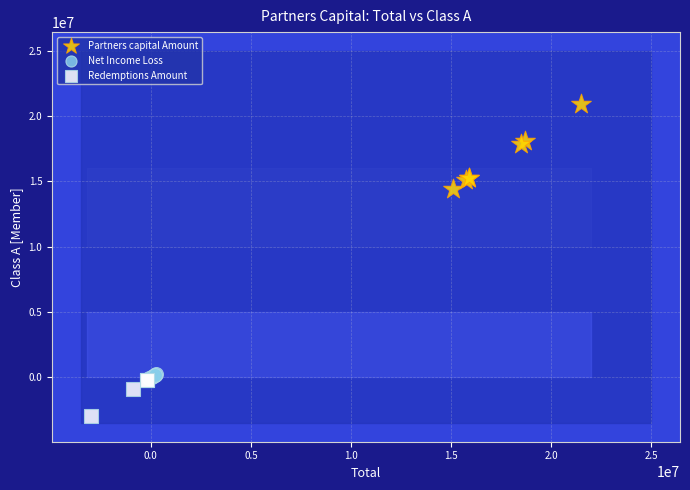

Which series contains the highest Y value?

Partners capital Amount